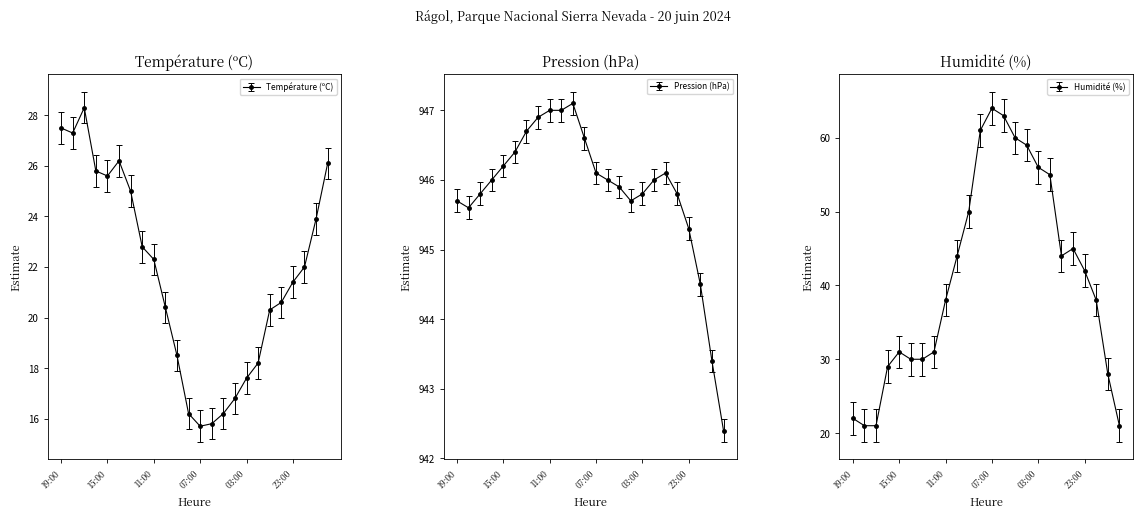

Is it true that Température (ºC) equals 20.4 at 10:00?

True